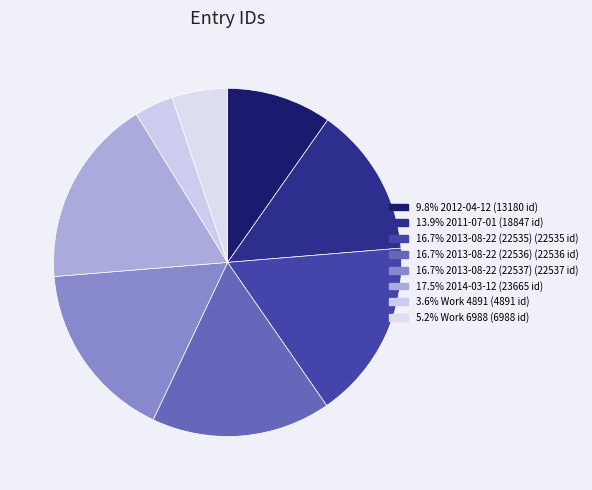

Count the number of slices in the pie.

8